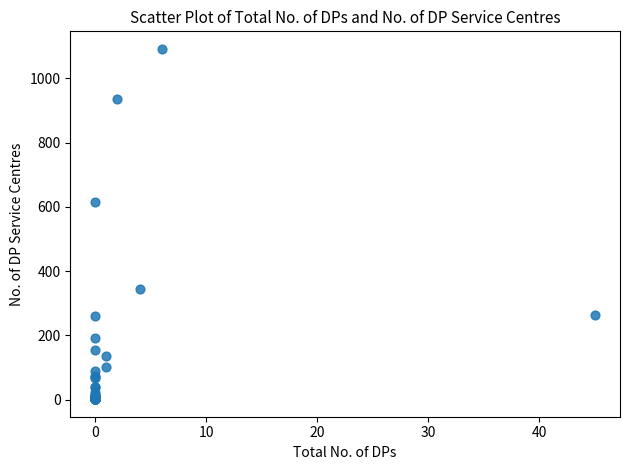

What Y value in the scatter plot is closest to 546?

615